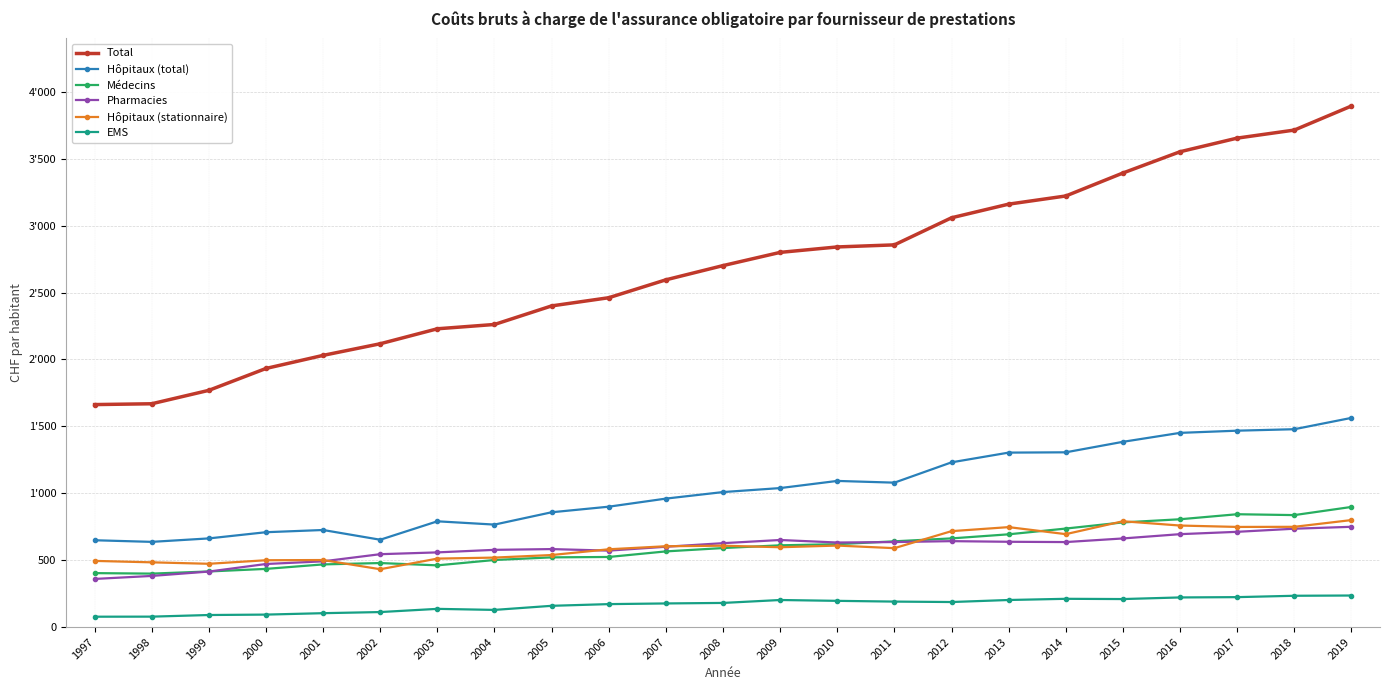

The value of Hôpitaux (total) at 2008 is 1009.0. True or false?

True